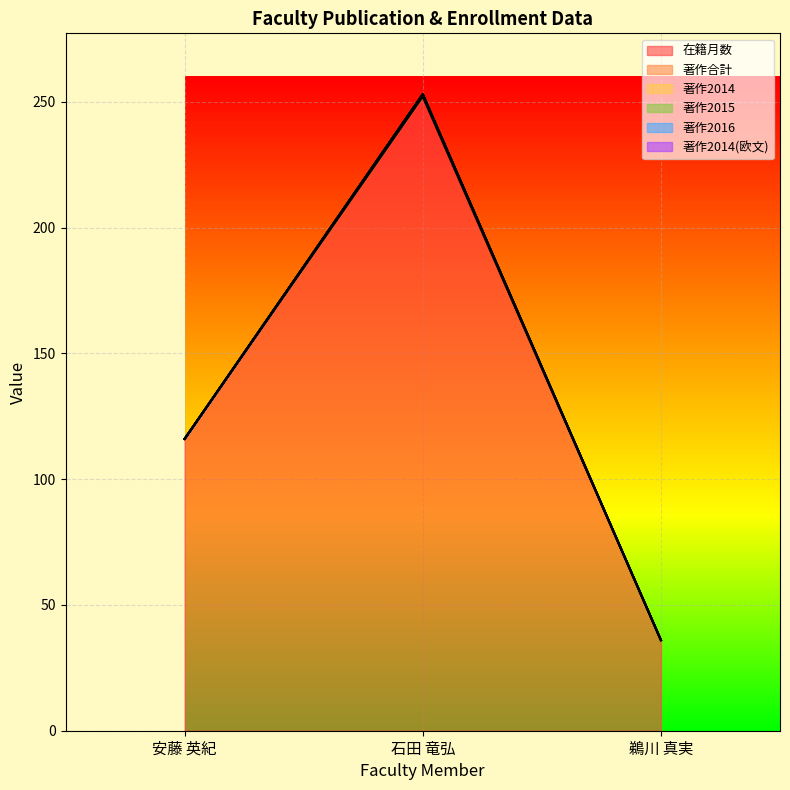

At which label is 著作2016 closest to 0?

安藤 英紀